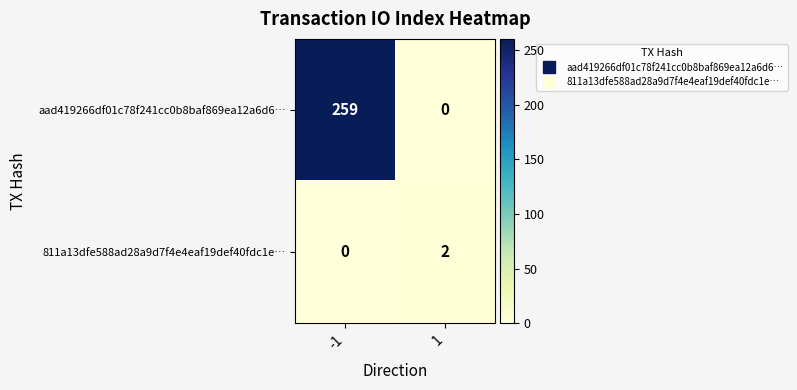

Is it true that 811a13dfe588ad28a9d7f4e4eaf19def40fdc1e… equals 0 at -1?

True